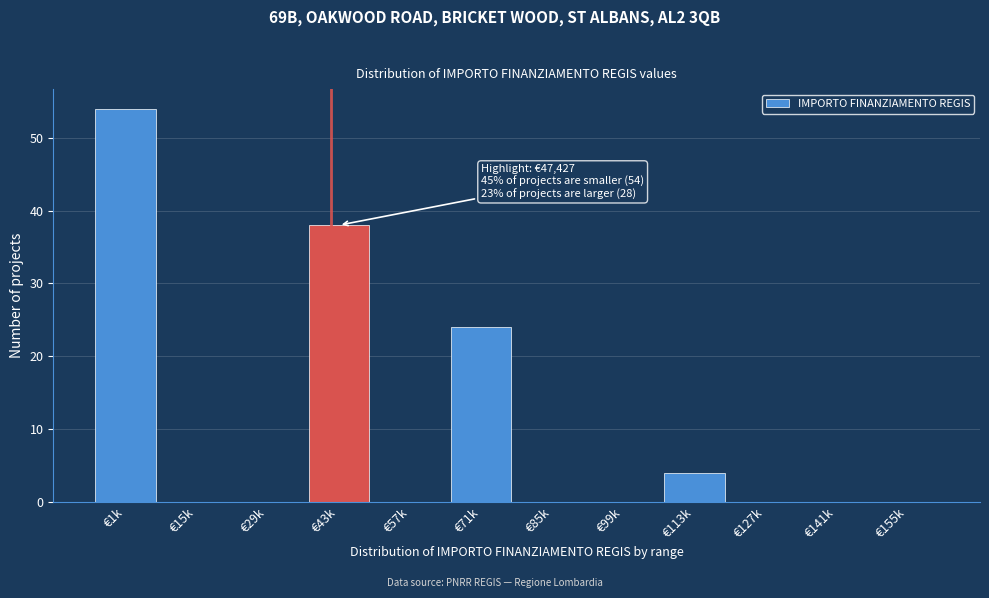

Reading right to left, transcribe all the data shown in this chart.

€155k=0	€141k=0	€127k=0	€113k=4	€99k=0	€85k=0	€71k=24	€57k=0	€43k=38	€29k=0	€15k=0	€1k=54